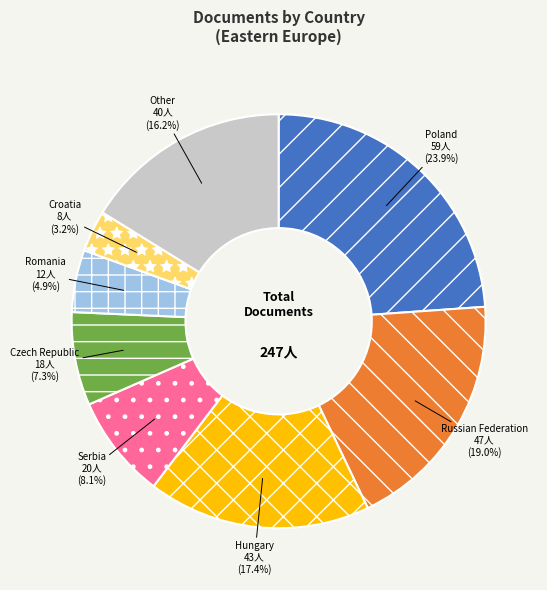

To the nearest percent, what is the combined percentage of Hungary and Croatia?

21%